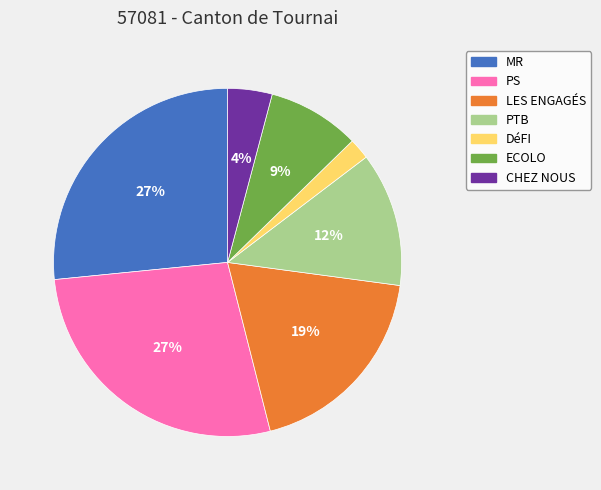

To the nearest percent, what is the difference between the ECOLO and MR slice percentages?

18%